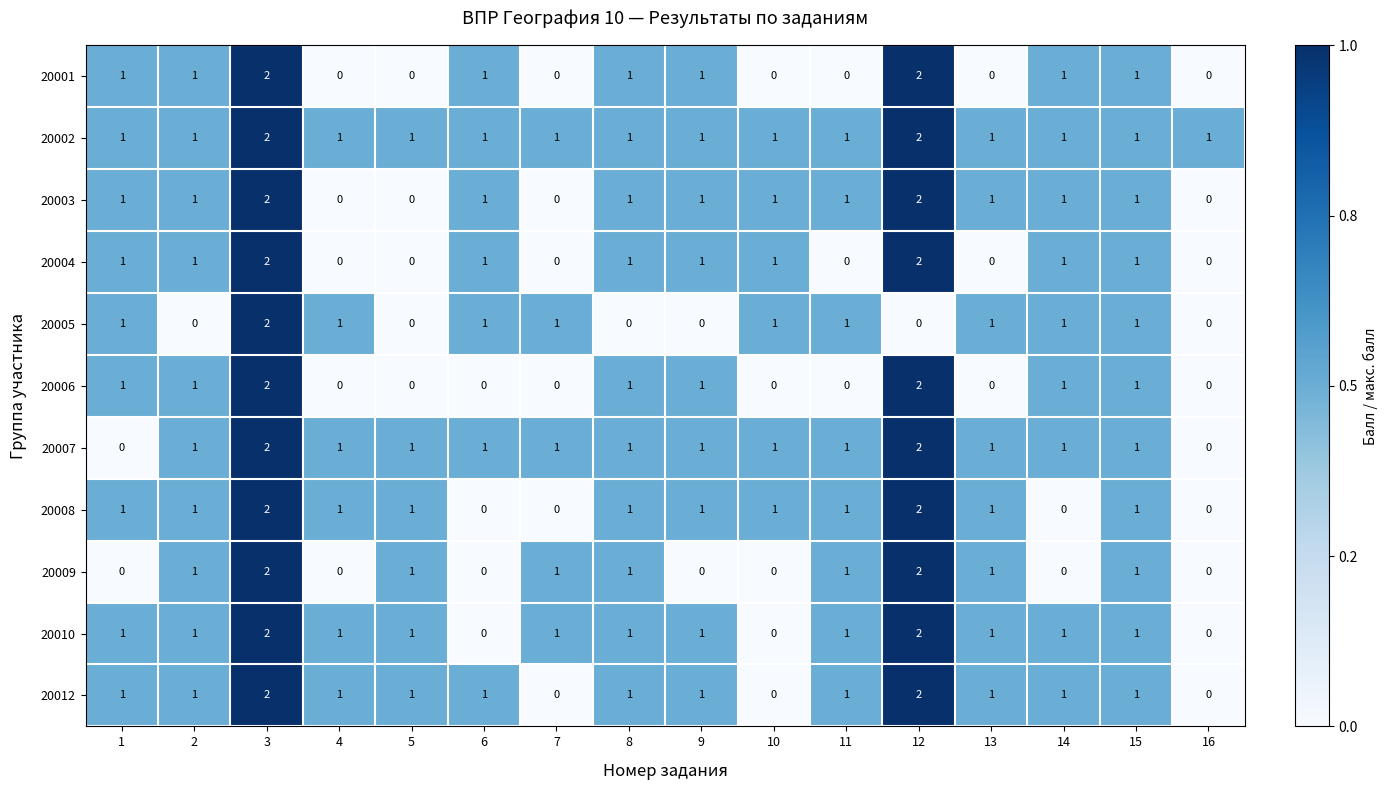

Is it true that 20009 equals 0 at 14?

True